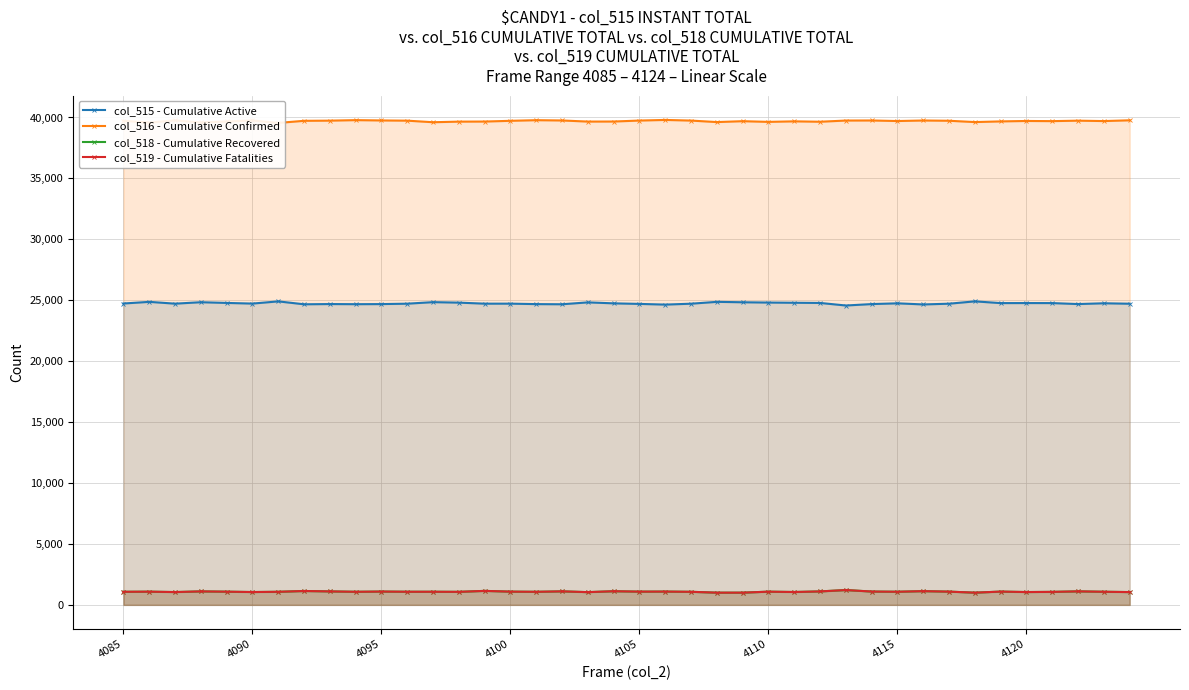

Which series has the largest range (max minus min)?

col_515 - Cumulative Active